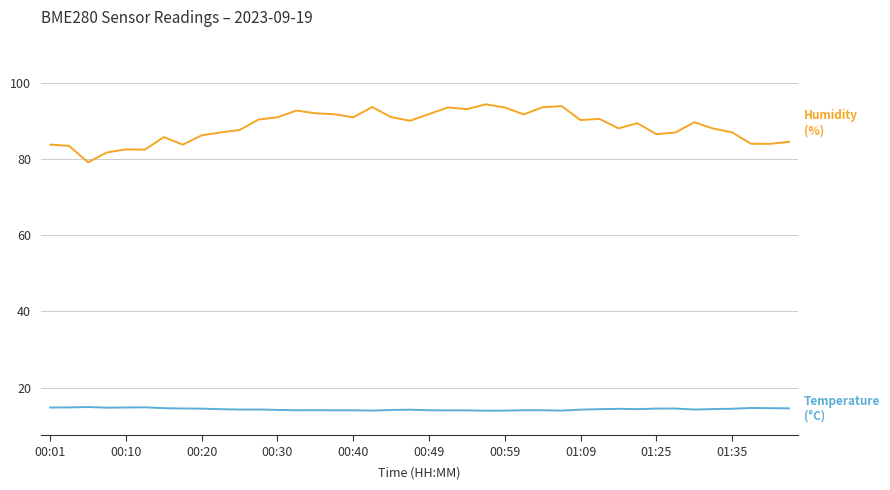

What is the maximum value shown in the chart?

94.4